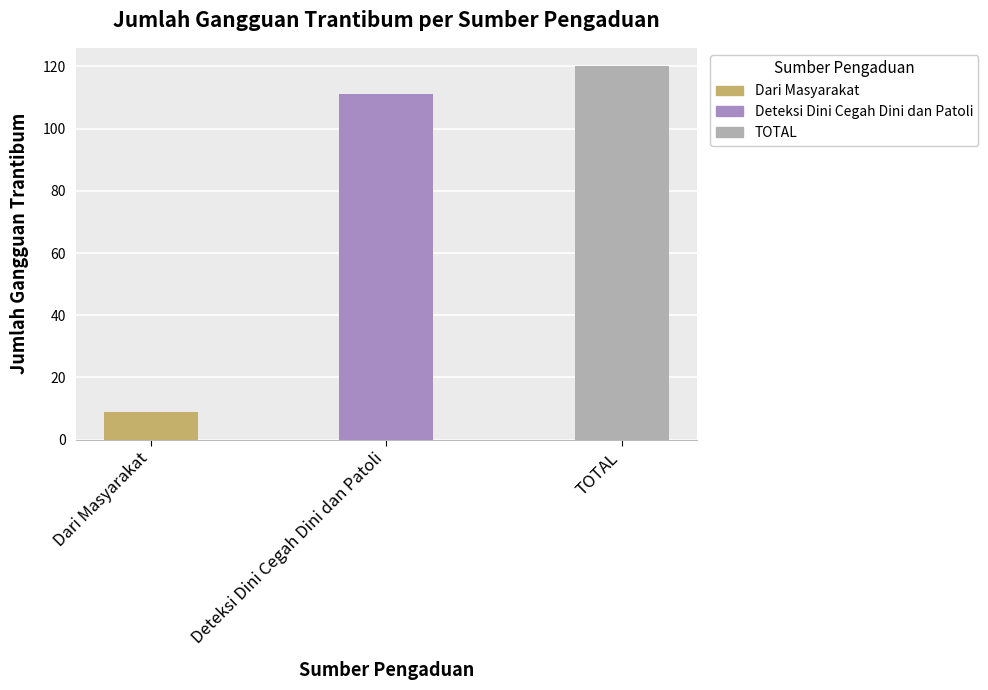

List the labels in order of value, largest first.

TOTAL, Deteksi Dini Cegah Dini dan Patoli, Dari Masyarakat